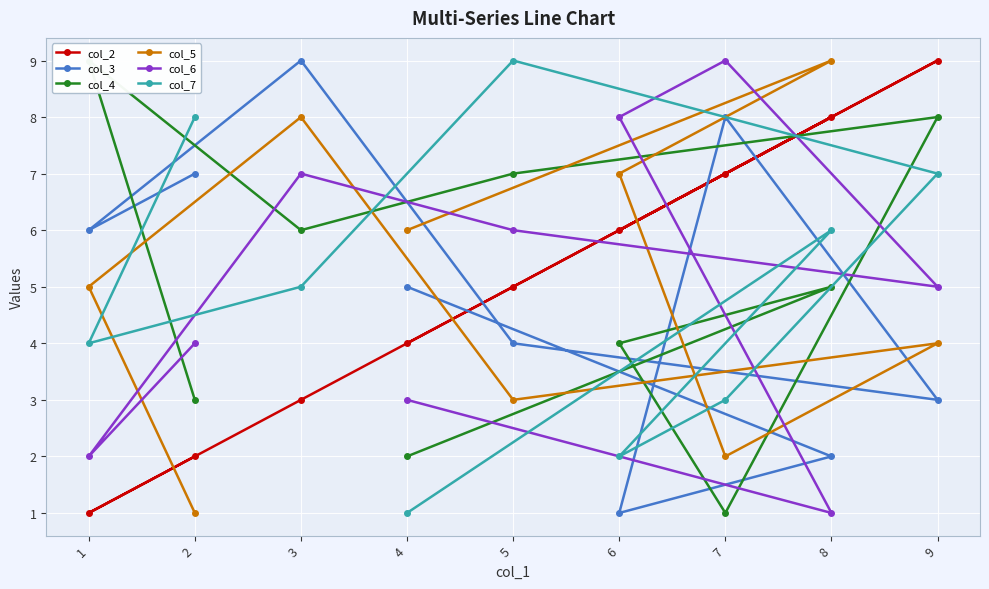

At which category is the sum across all series the highest?

3